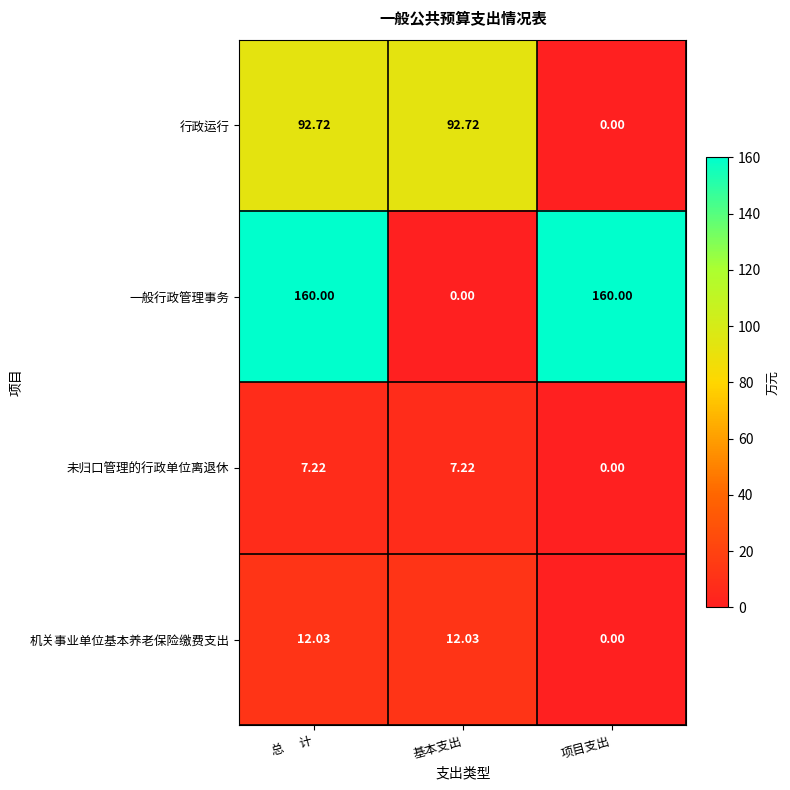

Which category has the lowest value in the 未归口管理的行政单位离退休 series?

项目支出